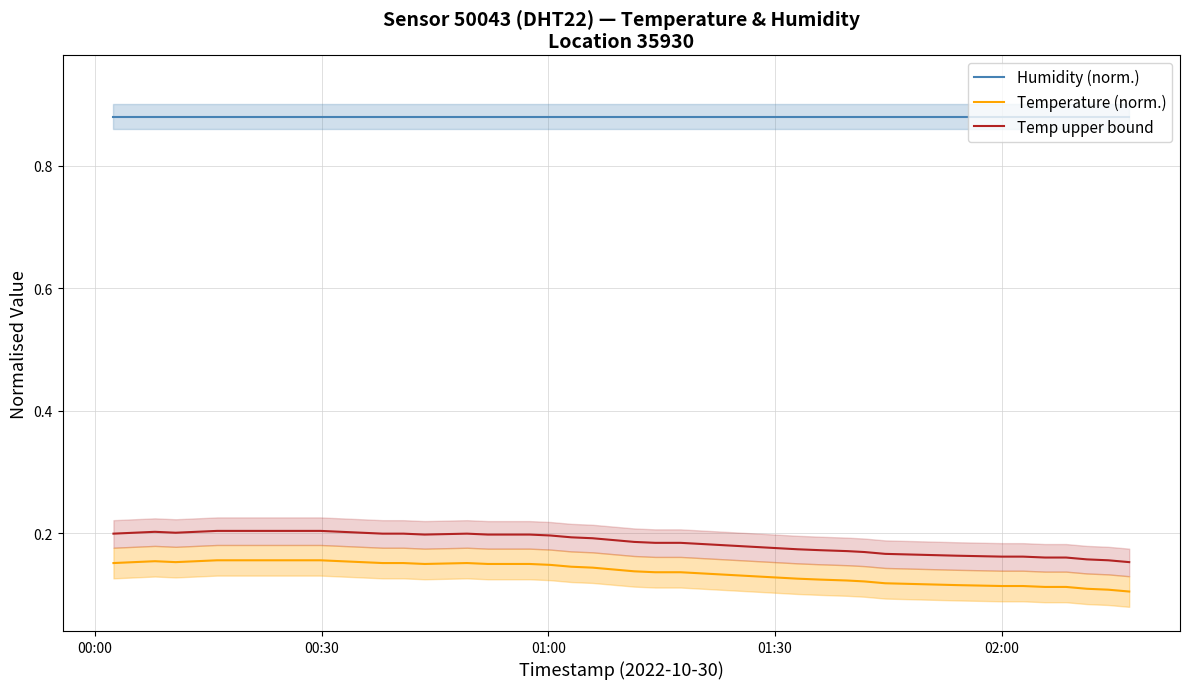

True or false: Temp upper bound and Humidity (norm.) cross at least once.

False